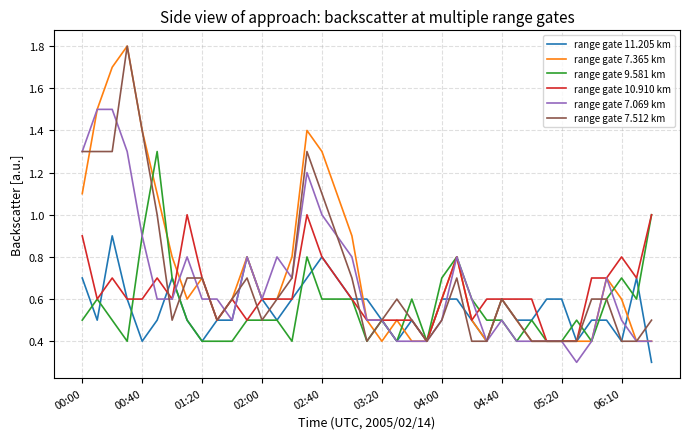

What is the maximum value shown in the chart?

1.8